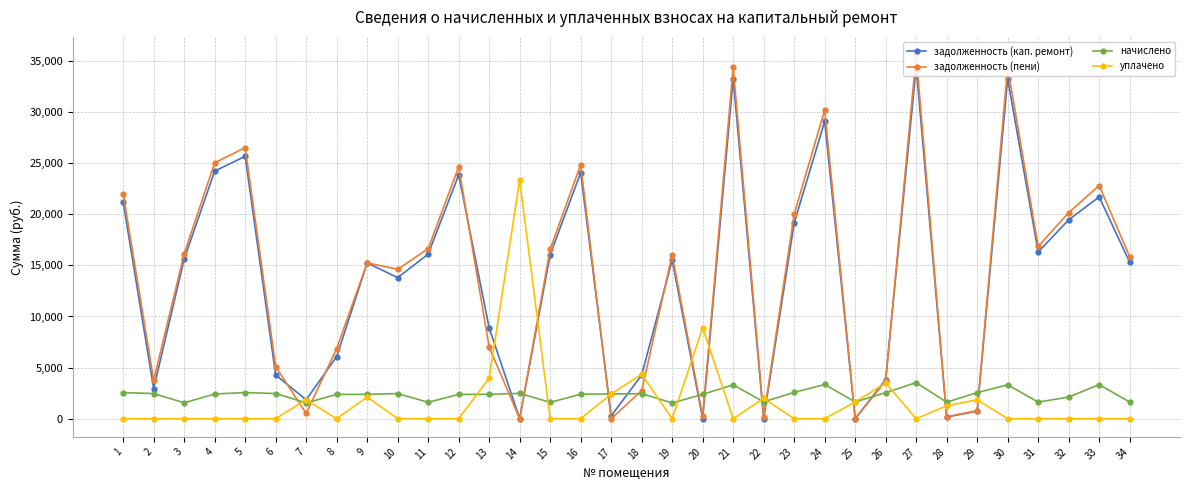

Which series has the largest total across all categories?

задолженность (пени)